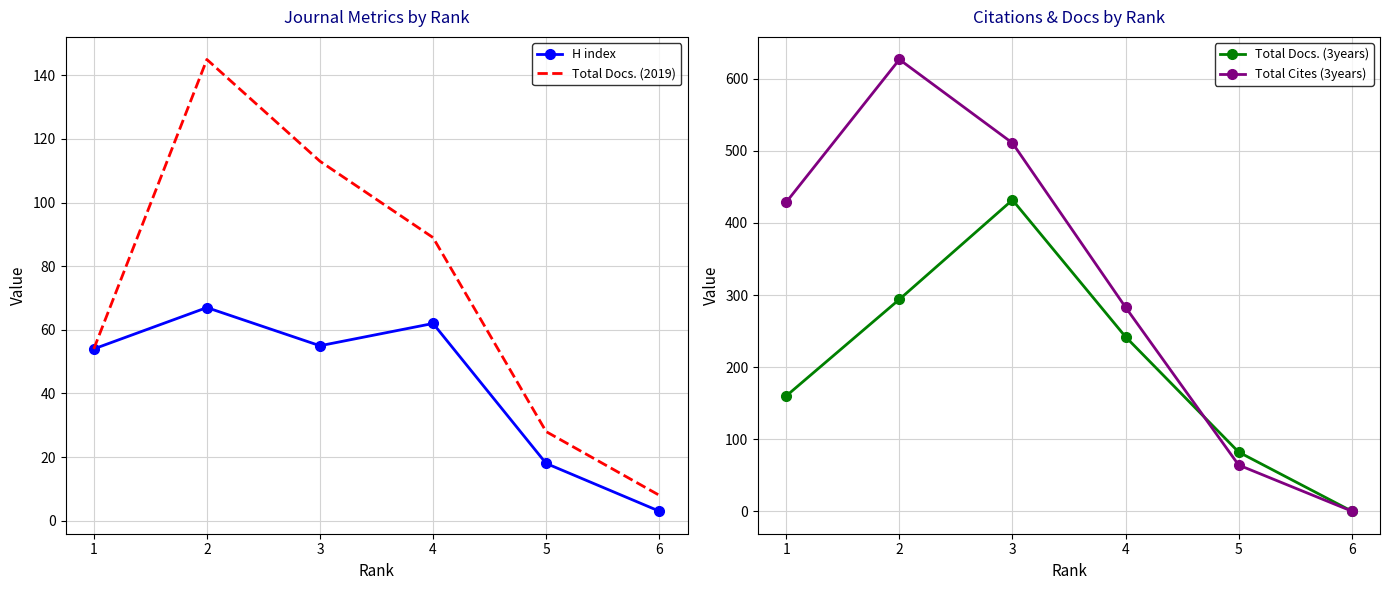

Which label corresponds to the smallest value in the chart?

6